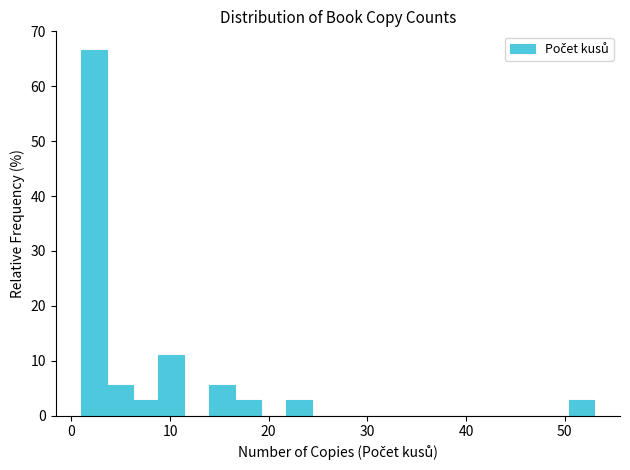

Around what value on the x-axis is the tallest bar? Give the approximate position of its centre, as read against the axis.

2